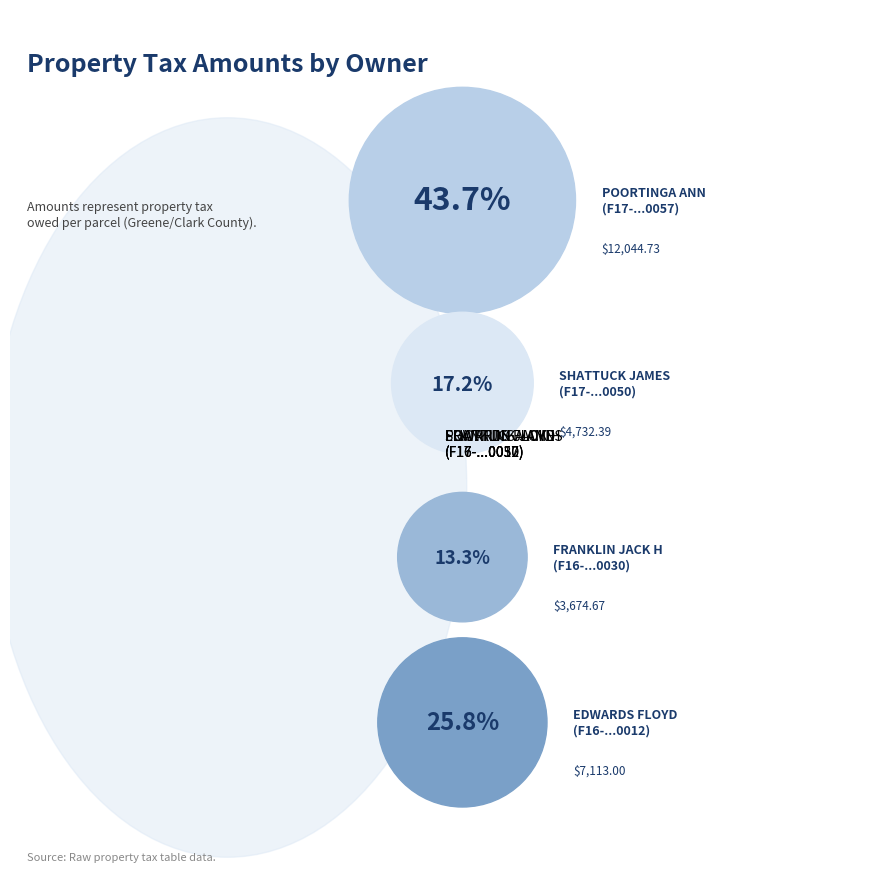

Does F16-0001-0004-0-0030-00 represent more than half of the total?

No